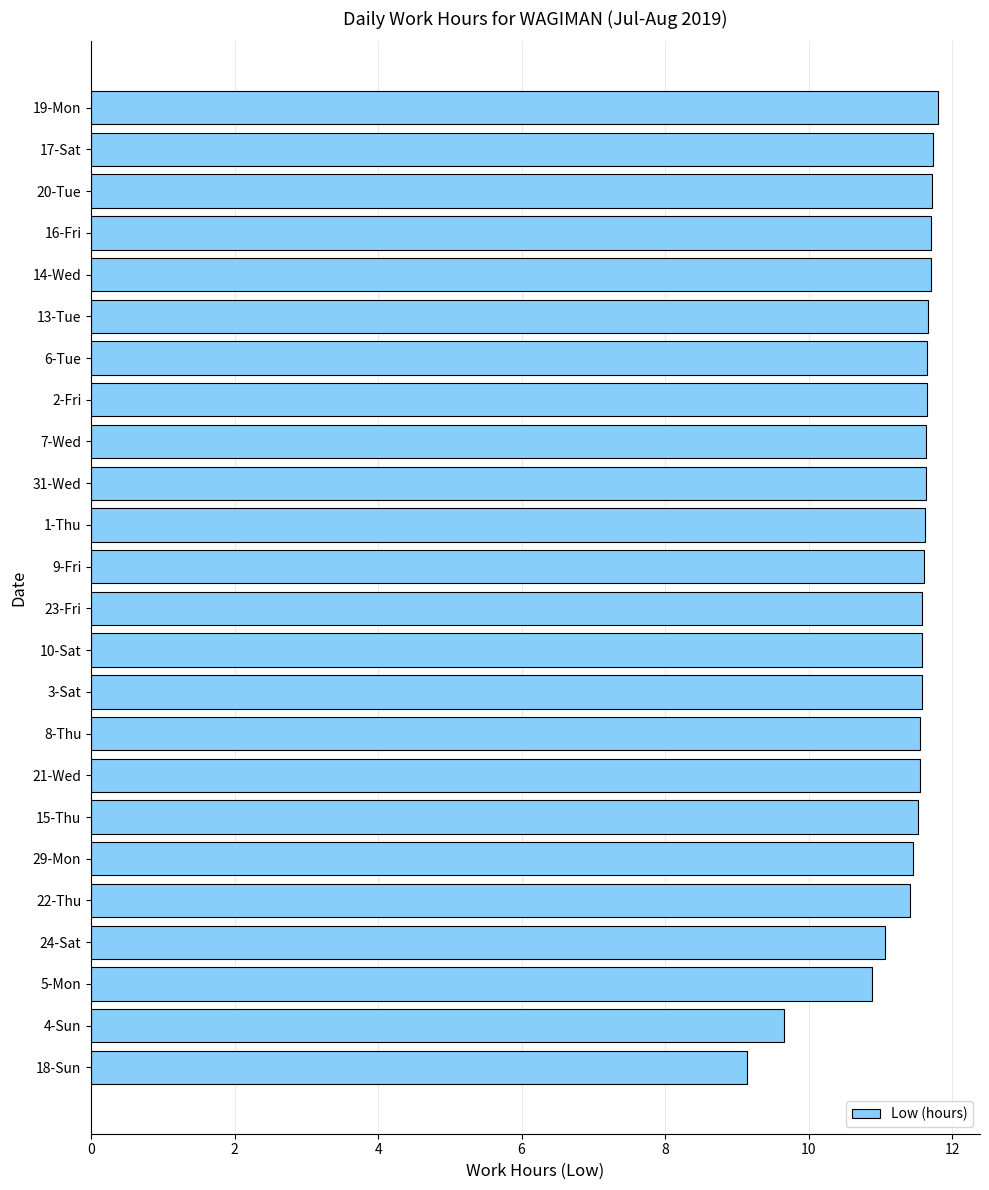

What is the greatest value displayed?

11.8